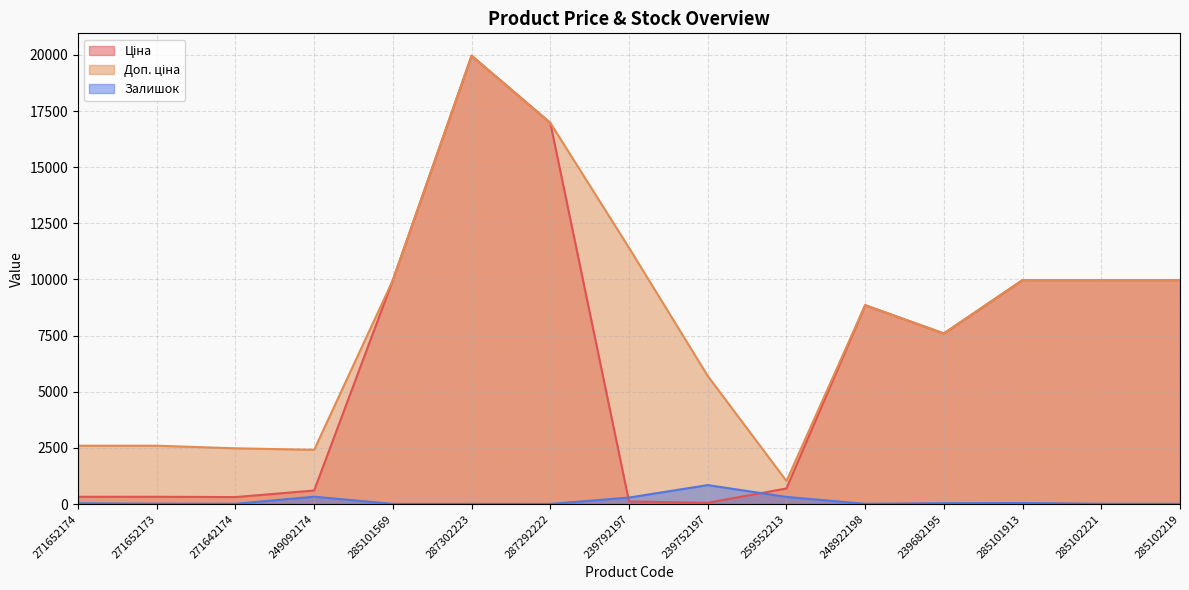

Does the chart display data point markers on the line(s)?

No